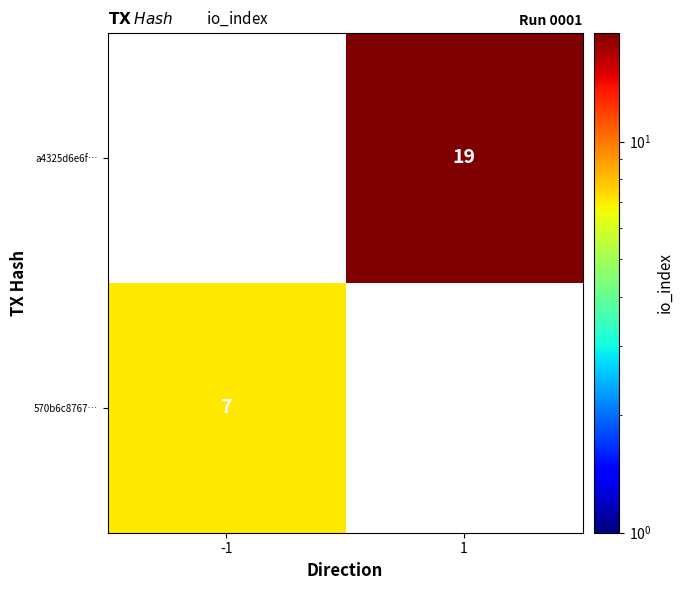

The 570b6c8767… series shows 7 at -1. True or false?

True